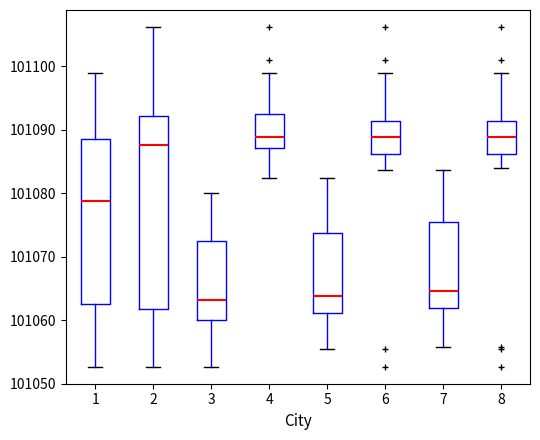

Reading left to right, transcribe this box plot: for each box, give where its median line is, the range the box spans, and where its two whiskers end, as read against the y-axis. The values are not printed on the chart, so give them approximately, as read against the axis.

1: median 101079, box 101062 to 101088, whiskers 101053 to 101099
2: median 101088, box 101062 to 101092, whiskers 101053 to 101106
3: median 101063, box 101060 to 101072, whiskers 101053 to 101080
4: median 101089, box 101087 to 101092, whiskers 101082 to 101099
5: median 101064, box 101061 to 101074, whiskers 101055 to 101082
6: median 101089, box 101086 to 101091, whiskers 101084 to 101099
7: median 101065, box 101062 to 101075, whiskers 101056 to 101084
8: median 101089, box 101086 to 101091, whiskers 101084 to 101099